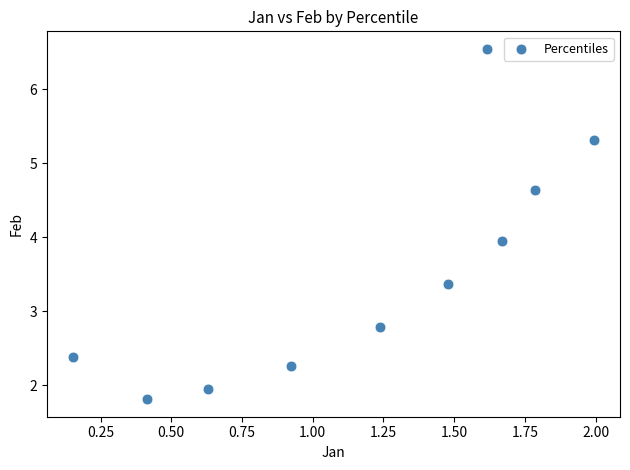

What is the average X value?

1.2